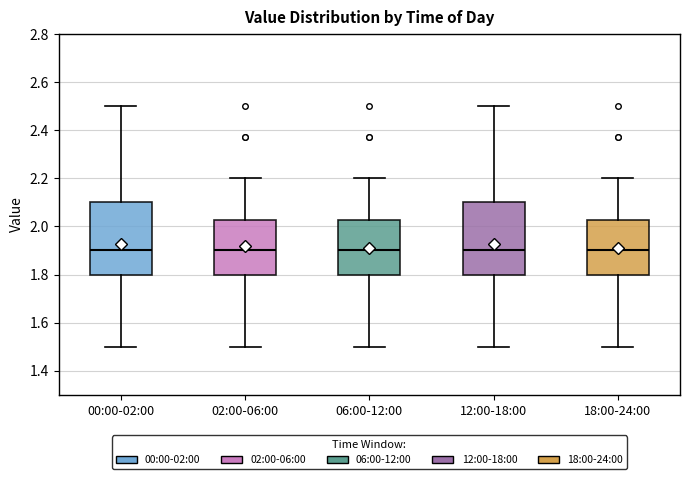

Reading left to right, transcribe this box plot: for each box, give where its median line is, the range the box spans, and where its two whiskers end, as read against the y-axis. The values are not printed on the chart, so give them approximately, as read against the axis.

00:00-02:00: median 1.90, box 1.80 to 2.10, whiskers 1.50 to 2.50
02:00-06:00: median 1.90, box 1.80 to 2.02, whiskers 1.50 to 2.20
06:00-12:00: median 1.90, box 1.80 to 2.02, whiskers 1.50 to 2.20
12:00-18:00: median 1.90, box 1.80 to 2.10, whiskers 1.50 to 2.50
18:00-24:00: median 1.90, box 1.80 to 2.02, whiskers 1.50 to 2.20